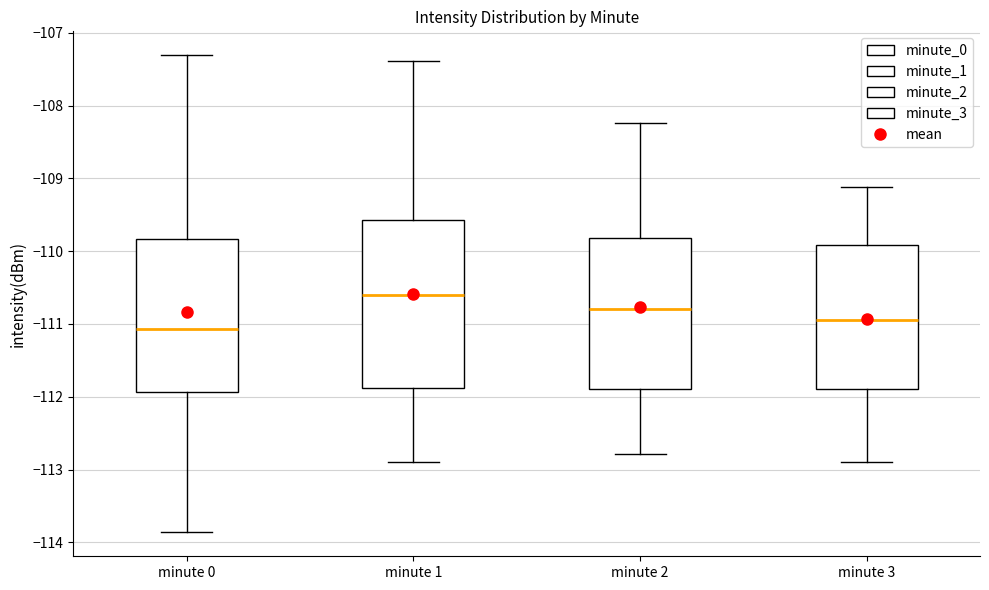

Which box is the tallest, from its lower edge to its upper edge?

minute 1